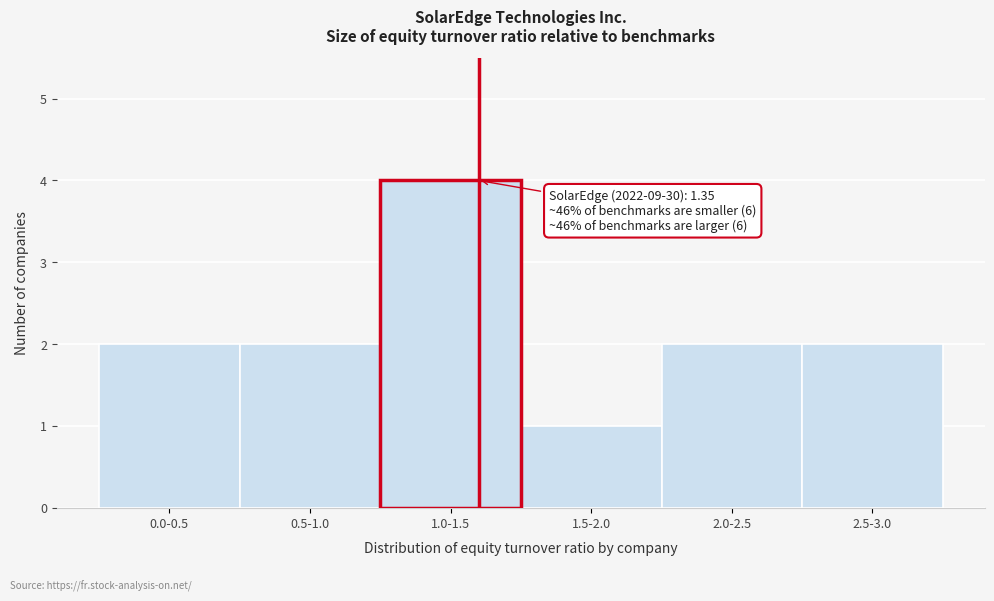

Reading left to right, what are all the values shown in this chart?

0.0-0.5=2	0.5-1.0=2	1.0-1.5=4	1.5-2.0=1	2.0-2.5=2	2.5-3.0=2